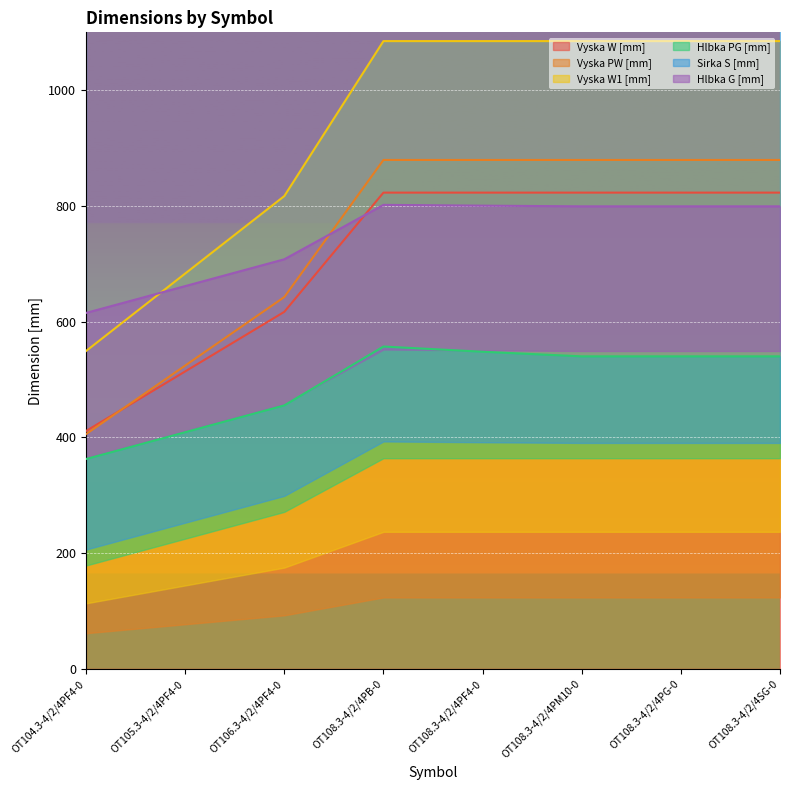

The value of Vyska W1 [mm] at OT105.3-4/2/4PF4-0 is 683.1. True or false?

True